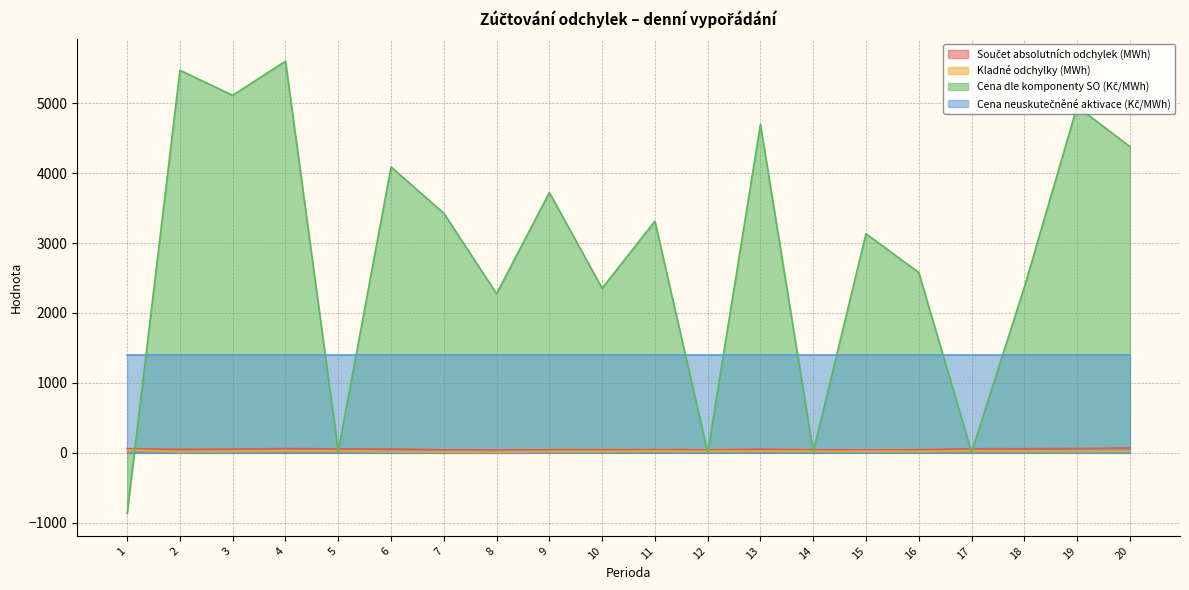

Which category has the lowest value across all series?

1